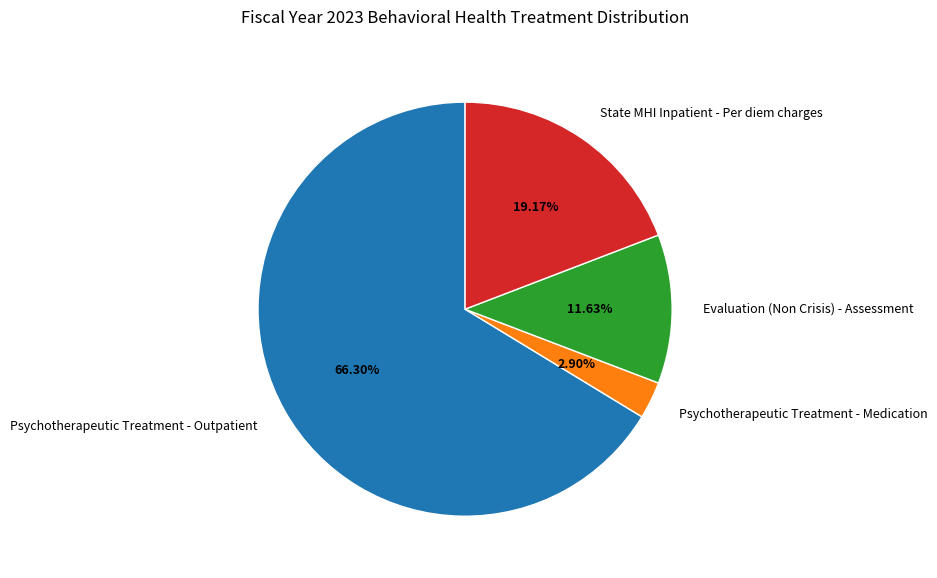

Rank the categories by value from highest to lowest.

Psychotherapeutic Treatment - Outpatient, State MHI Inpatient - Per diem charges, Evaluation (Non Crisis) - Assessment, Psychotherapeutic Treatment - Medication